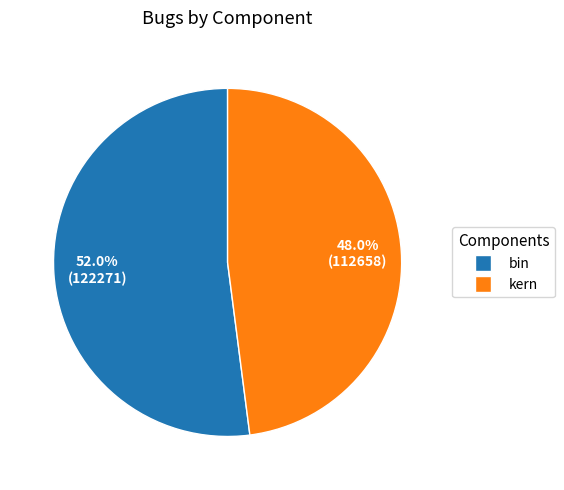

Rank the categories by value from highest to lowest.

bin, kern